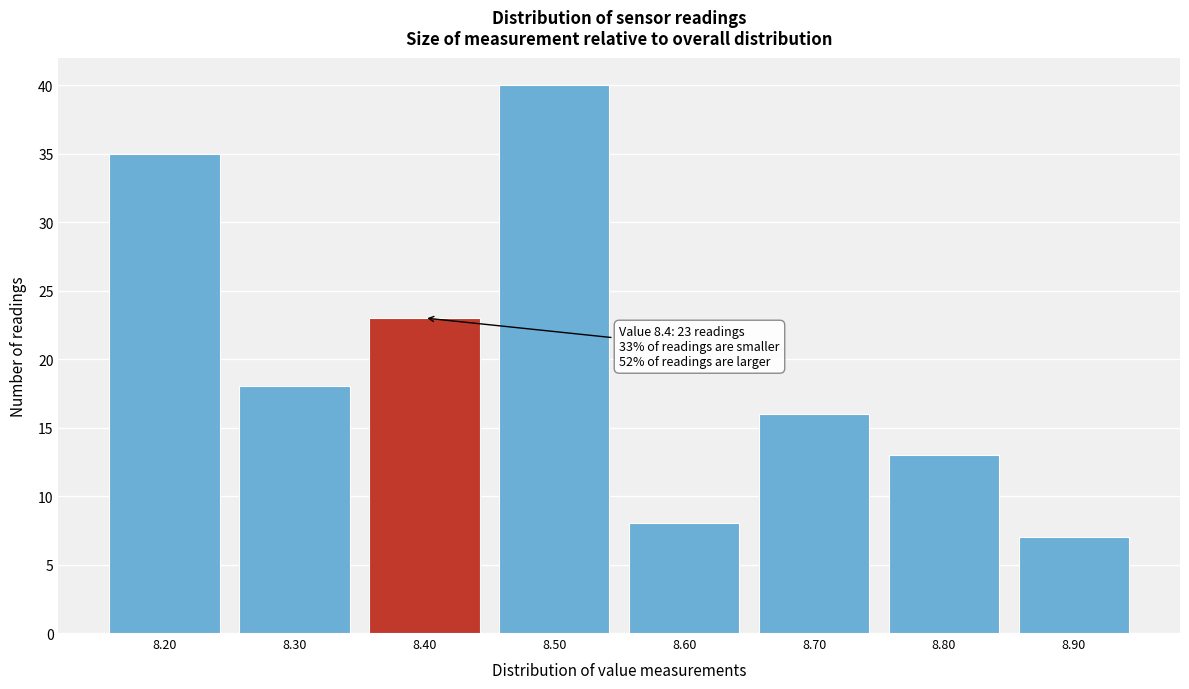

Which range on the x-axis has the tallest bar?

8.45 to 8.55